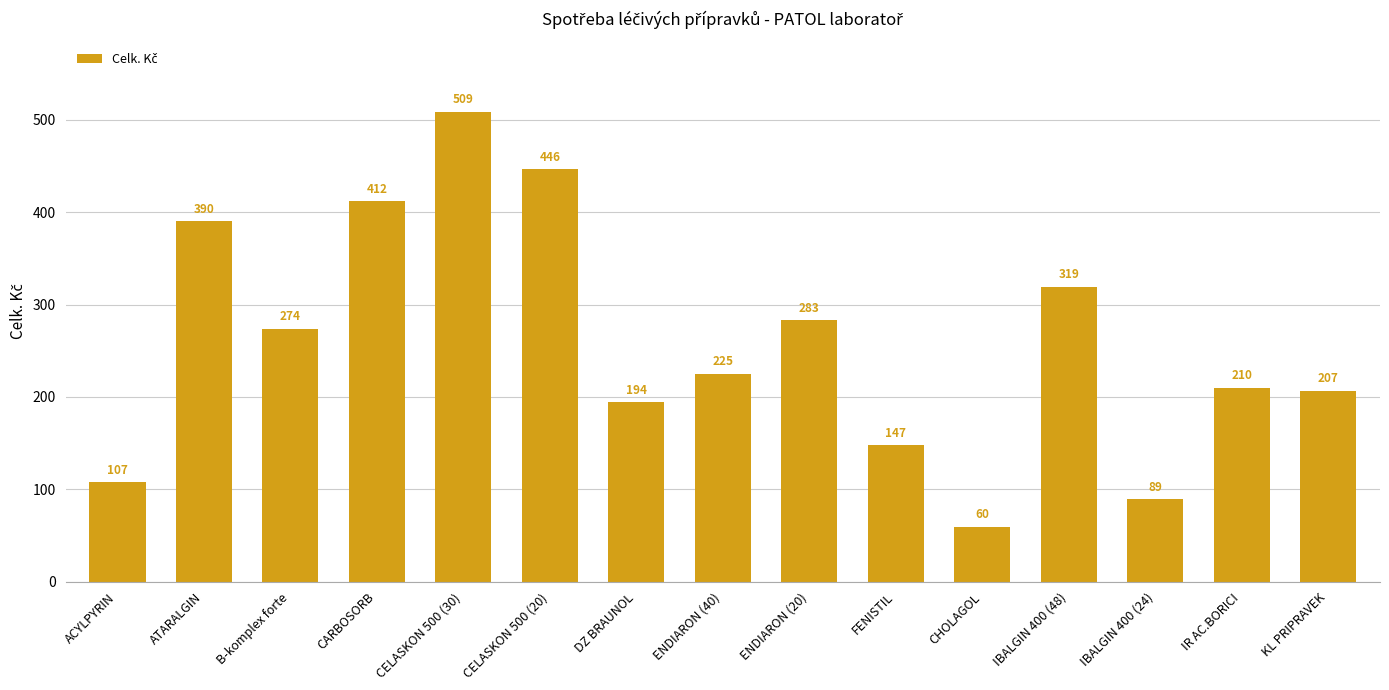

What is the difference between the maximum and minimum values?

449.0